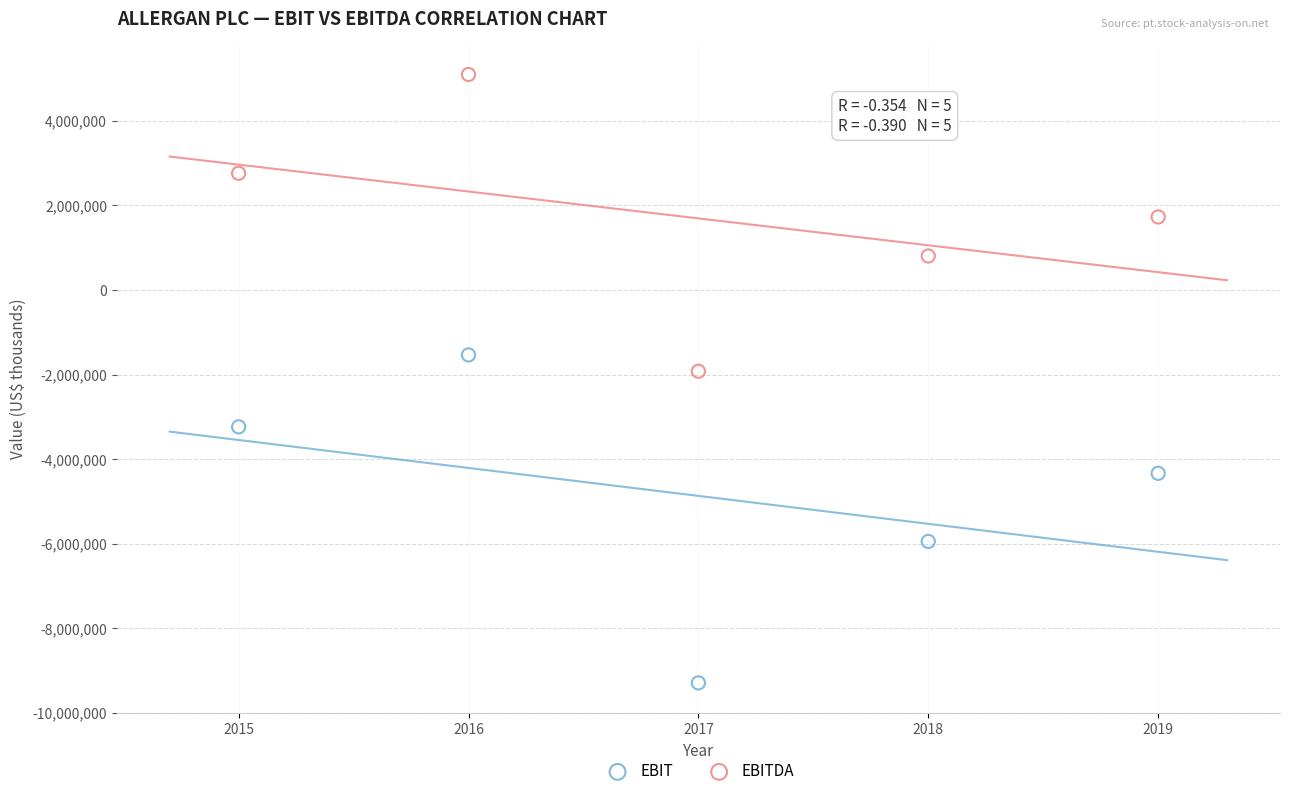

In the EBIT series, what Y value is closest to -5413600?

-5945700